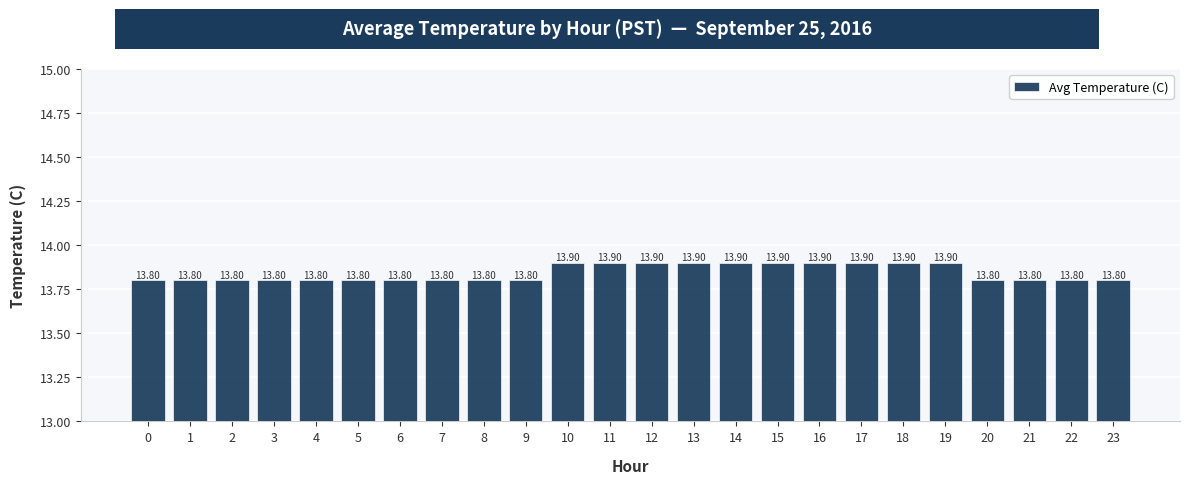

What is the ratio of the value at 2 to the value at 8?

1.0